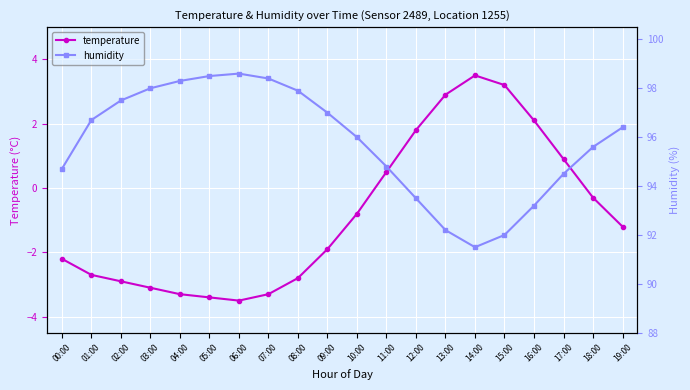

Reading left to right, list all the values displayed in this chart.

temperature: 00:00=-2.2	01:00=-2.7	02:00=-2.9	03:00=-3.1	04:00=-3.3	05:00=-3.4	06:00=-3.5	07:00=-3.3	08:00=-2.8	09:00=-1.9	10:00=-0.8	11:00=0.5	12:00=1.8	13:00=2.9	14:00=3.5	15:00=3.2	16:00=2.1	17:00=0.9	18:00=-0.3	19:00=-1.2
humidity: 00:00=94.7	01:00=96.7	02:00=97.5	03:00=98.0	04:00=98.3	05:00=98.5	06:00=98.6	07:00=98.4	08:00=97.9	09:00=97.0	10:00=96.0	11:00=94.8	12:00=93.5	13:00=92.2	14:00=91.5	15:00=92.0	16:00=93.2	17:00=94.5	18:00=95.6	19:00=96.4